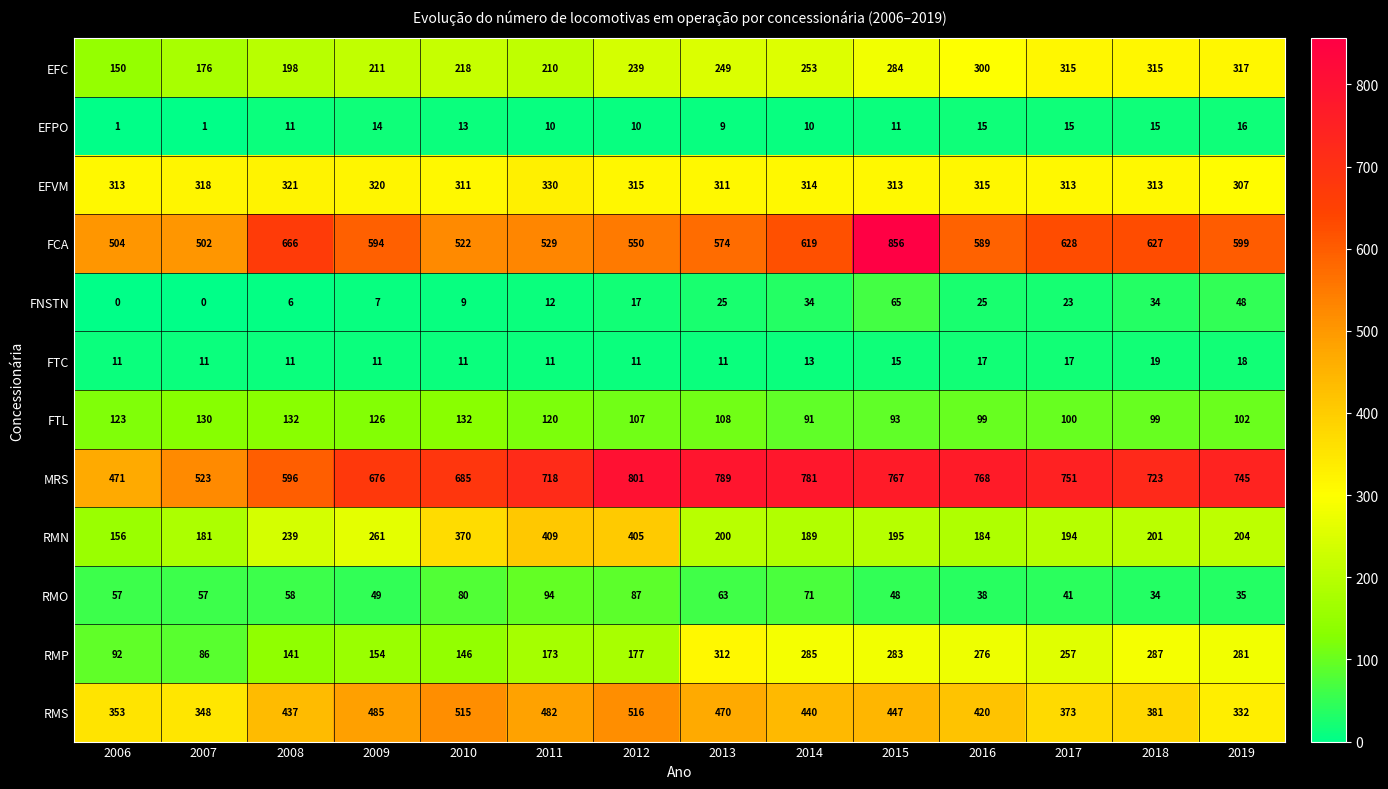

Rank the series by their maximum value, from lowest to highest.

EFPO, FTC, FNSTN, RMO, FTL, RMP, EFC, EFVM, RMN, RMS, MRS, FCA